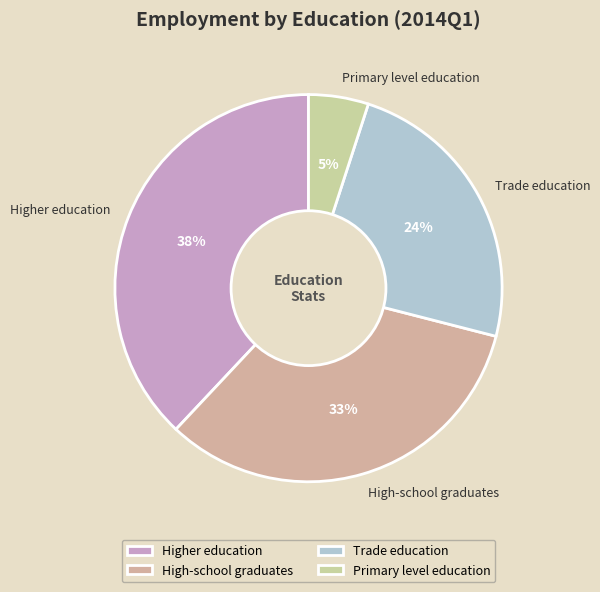

Does Primary level education represent more than half of the total?

No